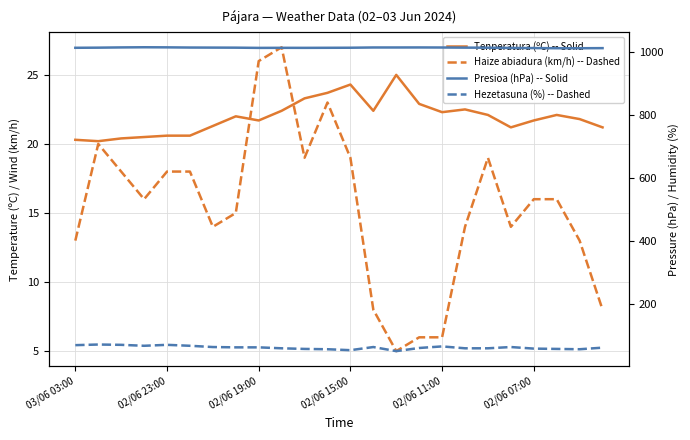

At 9, list the series in order from smallest to largest.

Tenperatura (ºC) -- Solid, Haize abiadura (km/h) -- Dashed, Hezetasuna (%) -- Dashed, Presioa (hPa) -- Solid